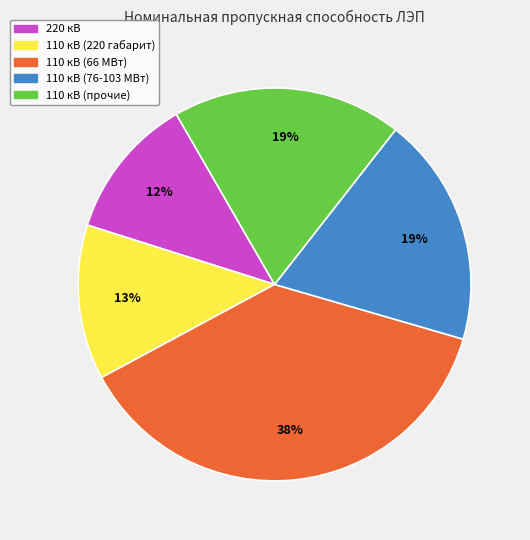

Do 220 кВ and 110 кВ (прочие) together represent more than half of the pie?

No